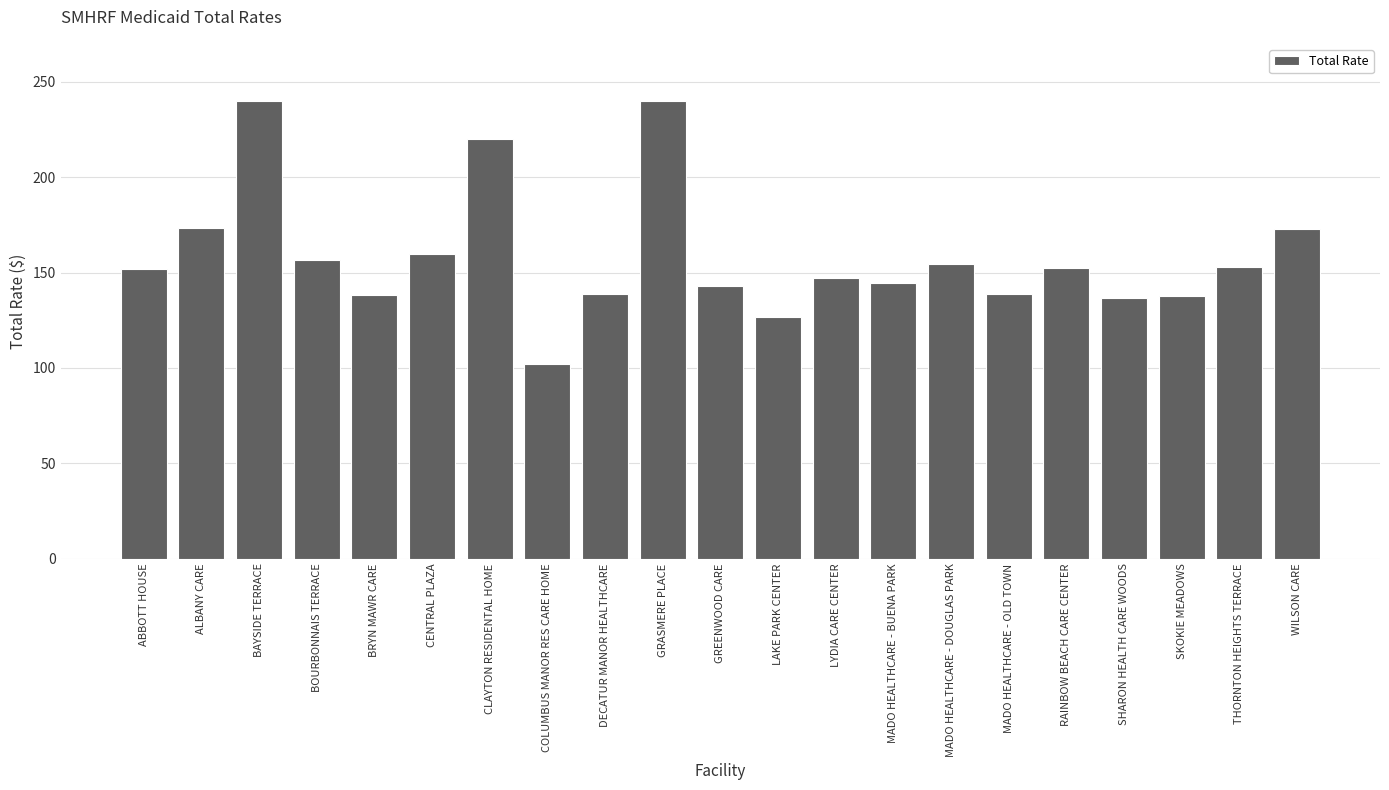

What is the difference between the second highest and minimum values?

138.0